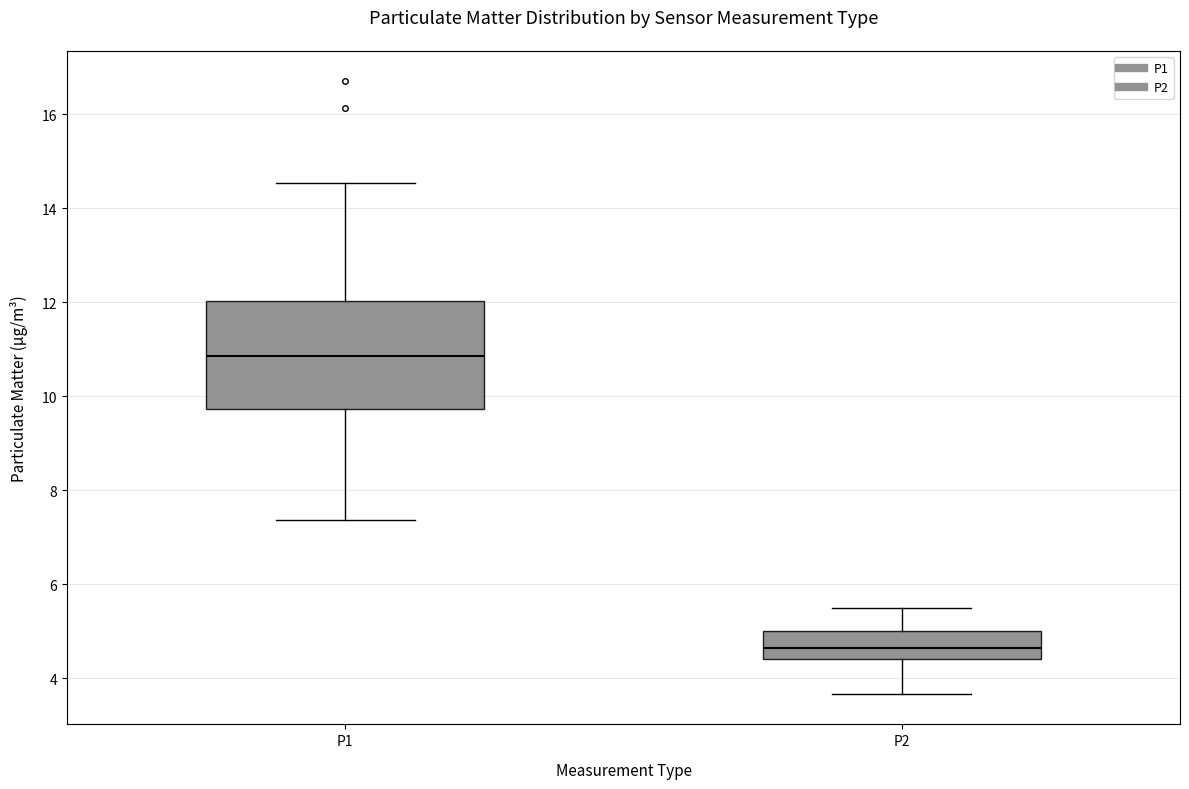

Where does the lower whisker of the box for P2 end on the y-axis? The values are not printed on the chart, so give them approximately, as read against the axis.

3.6